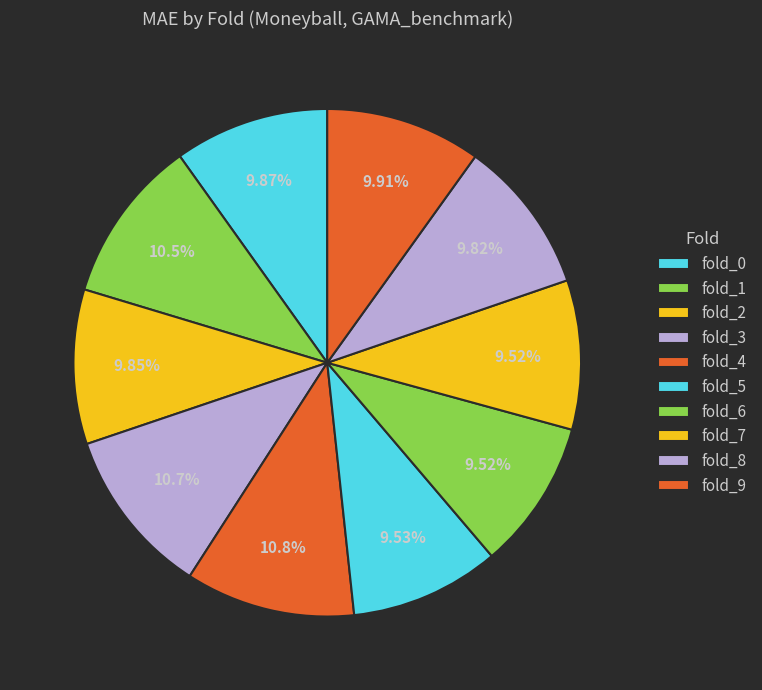

How many segments does this pie chart have?

10